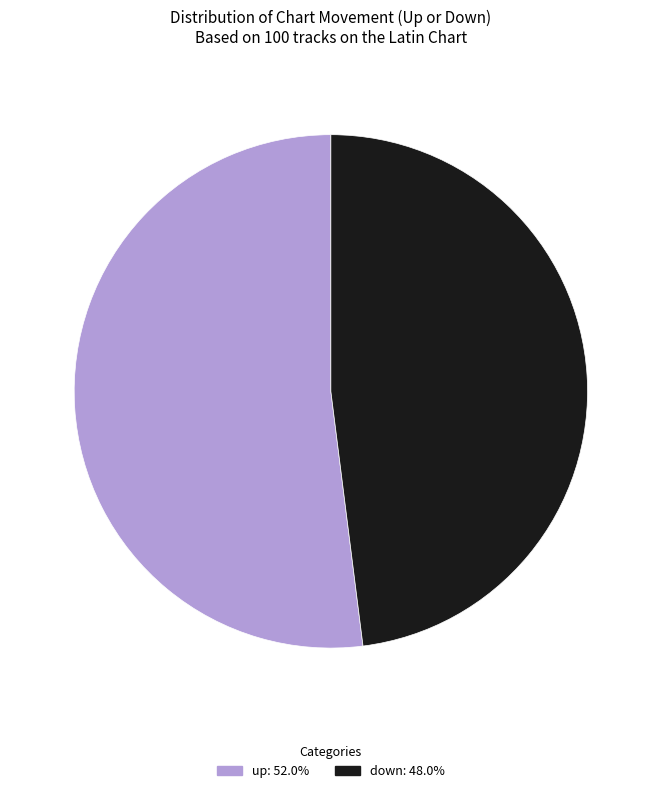

Which slice represents more than half of the pie?

up